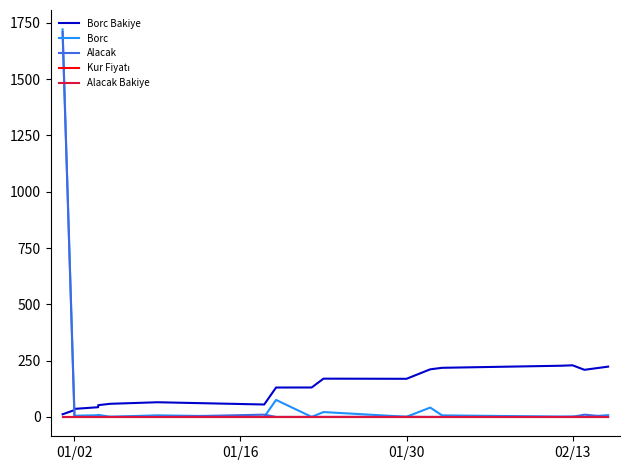

Reading left to right, what are all the values shown in this chart?

Borc Bakiye: 11.6	30.3	35.6	43.0	52.1	58.2	65.1	55.1	130.5	130.7	169.9	169.2	211.3	218.1	227.3	229.2	209.2	223.3
Borc: 1721.3	18.7	5.4	7.4	9.0	0.9	6.9	0.0	75.4	0.2	21.5	0.6	41.5	6.7	1.4	2.0	0.0	7.8
Alacak: 1709.7	0.0	0.0	0.0	0.0	0.0	0.0	10.0	0.0	0.0	0.0	0.6	0.0	0.0	0.0	0.0	10.0	0.0
Kur Fiyatı: 0.0	0.0	0.0	0.0	0.0	0.0	0.0	0.0	0.0	0.0	0.0	0.0	0.0	0.0	0.0	0.0	0.0	0.0
Alacak Bakiye: 0.0	0.0	0.0	0.0	0.0	0.0	0.0	0.0	0.0	0.0	0.0	0.0	0.0	0.0	0.0	0.0	0.0	0.0